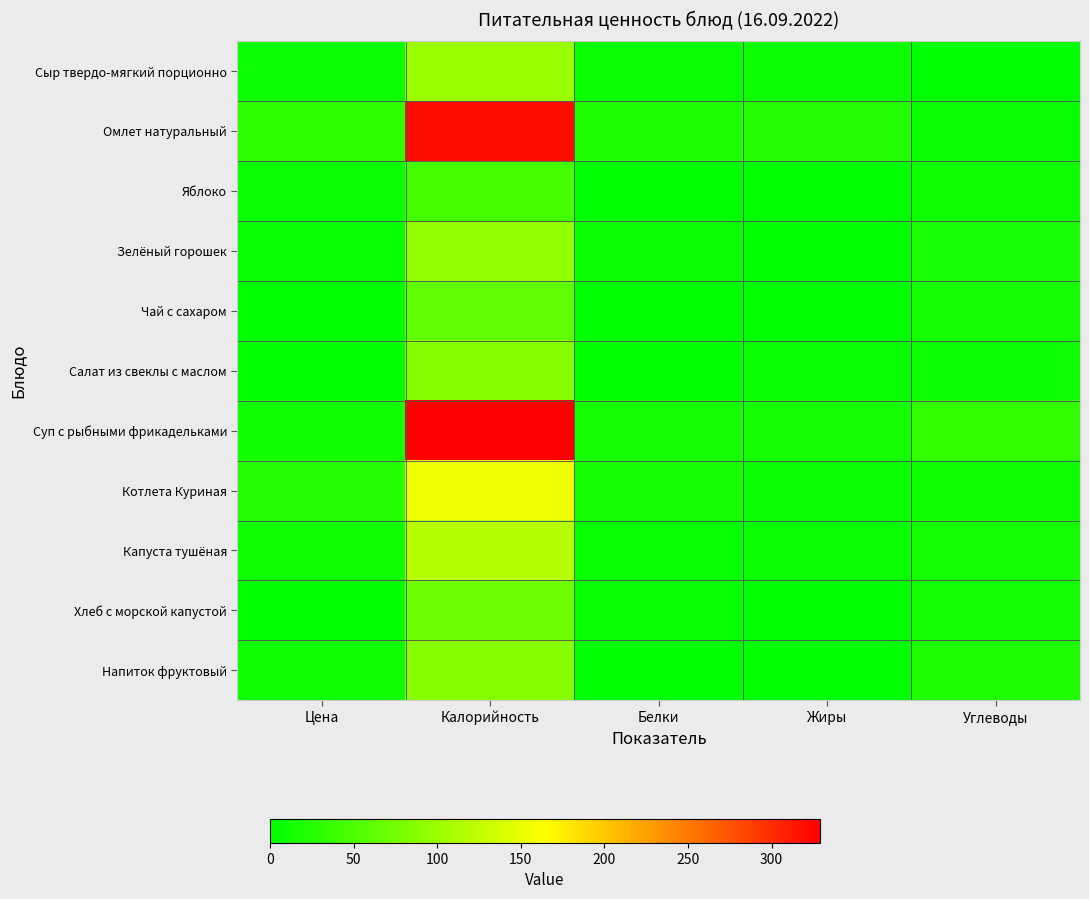

At how many categories does at least one series exceed 81?

1